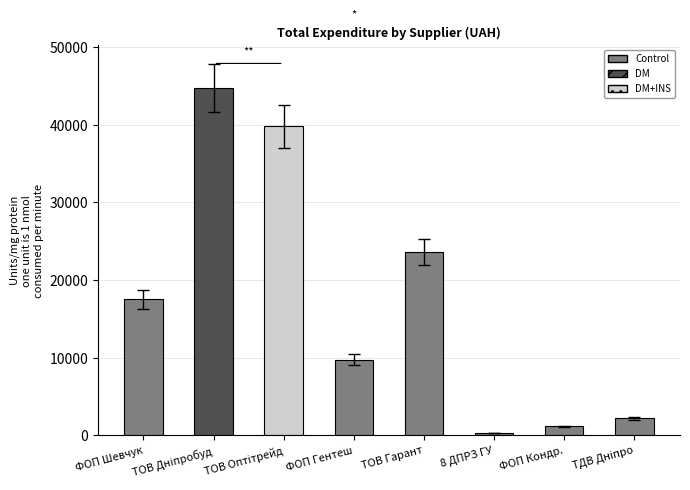

Are the bars grouped side by side (vs. stacked)?

No